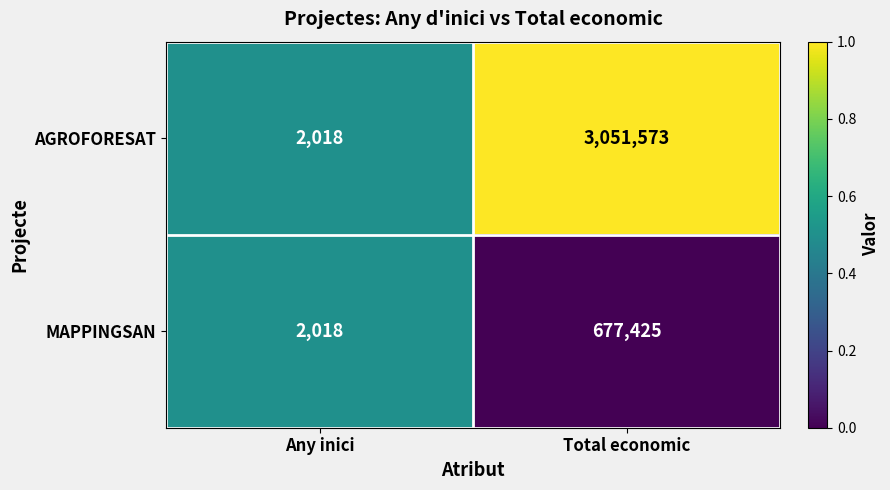

Reading right to left, extract all data points from this chart.

AGROFORESAT: Total economic=3051573	Any inici=2018
MAPPINGSAN: Total economic=677425	Any inici=2018